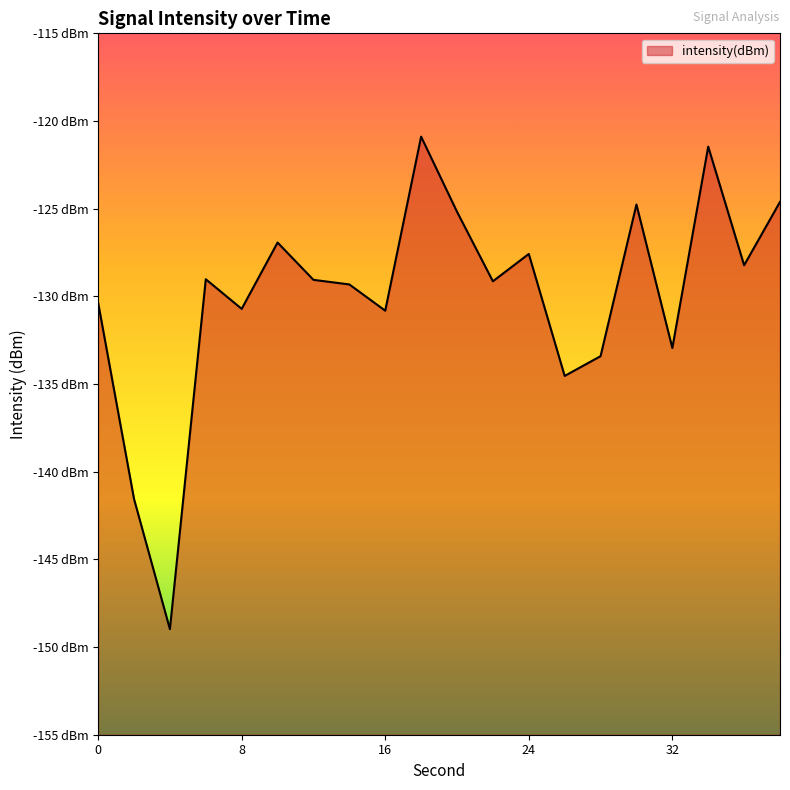

Reading right to left, transcribe all the data shown in this chart.

38=-124.6	36=-128.2	34=-121.5	32=-132.9	30=-124.8	28=-133.4	26=-134.5	24=-127.6	22=-129.1	20=-125.2	18=-120.9	16=-130.8	14=-129.3	12=-129.1	10=-126.9	8=-130.7	6=-129.0	4=-149.0	2=-141.6	0=-130.4